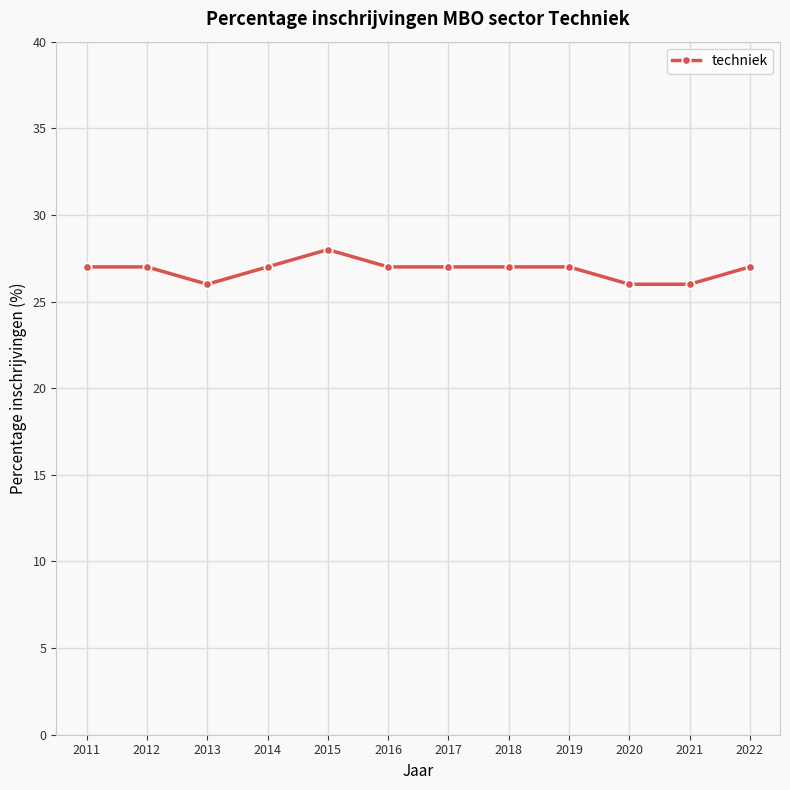

True or false: the data shows 11 at 2019.

False